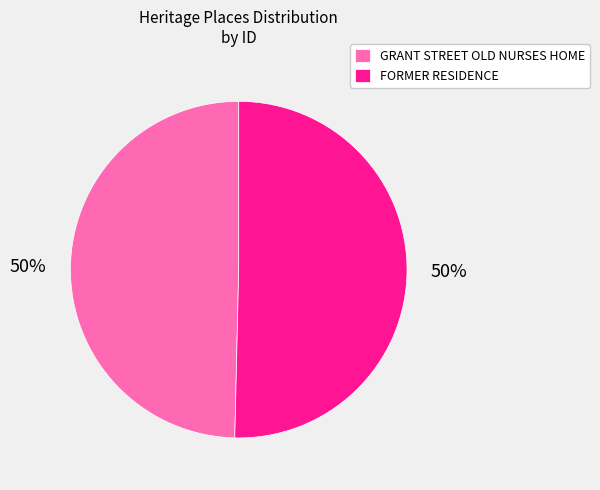

Is it true that FORMER RESIDENCE is 50% of the pie?

True